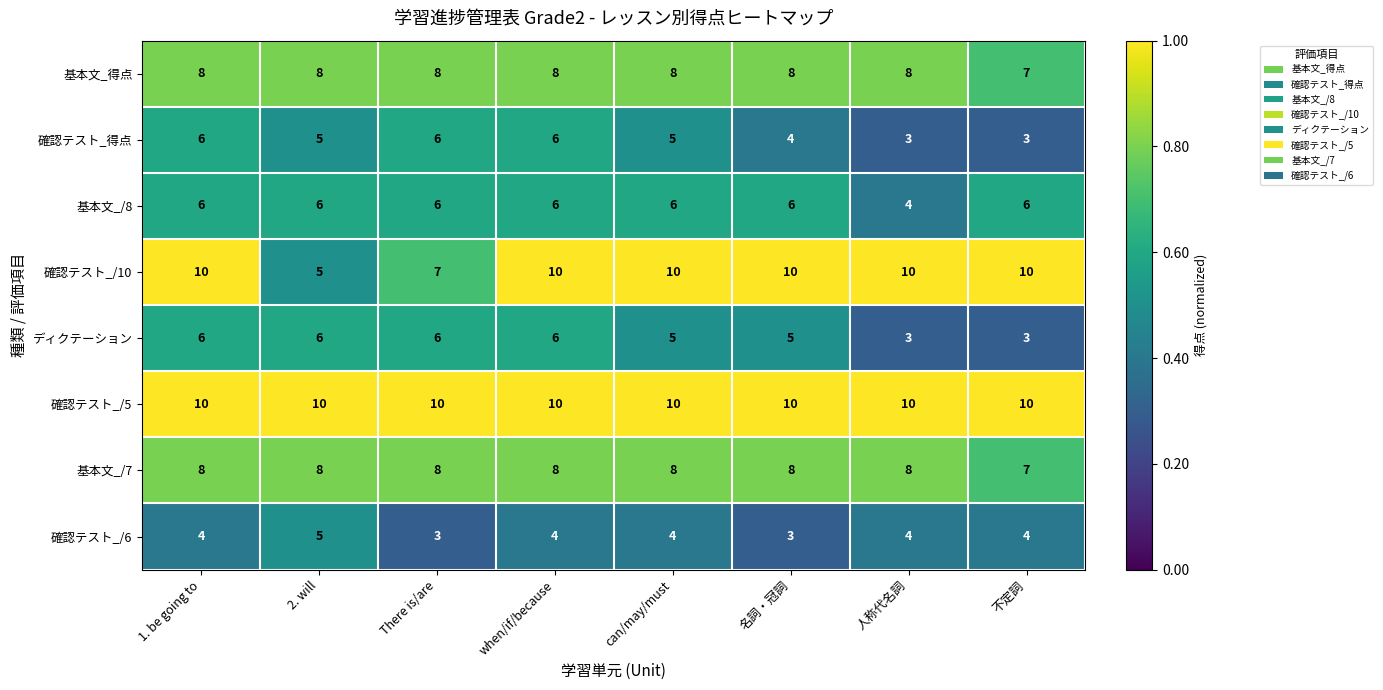

What is the sum of all 基本文_/8 values?

46